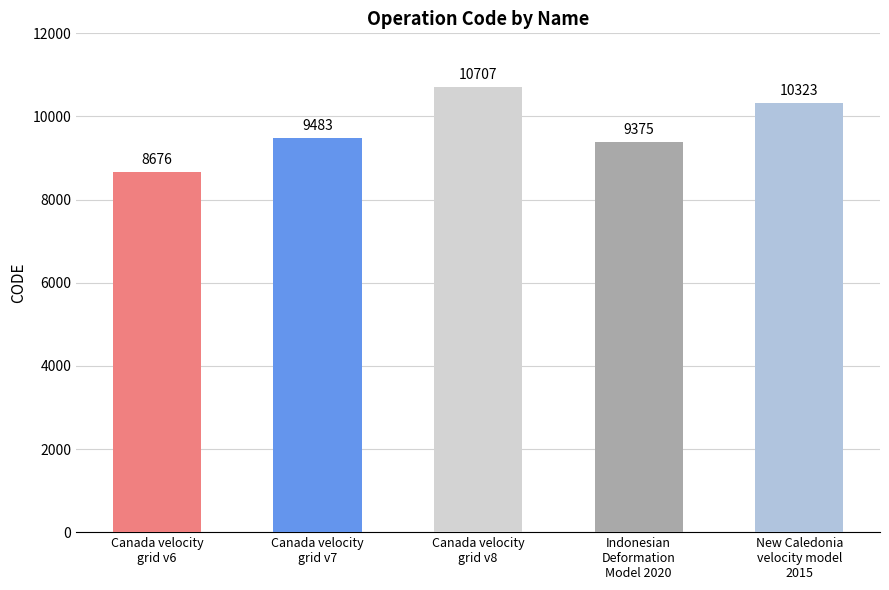

What is the maximum value shown in the chart?

10707